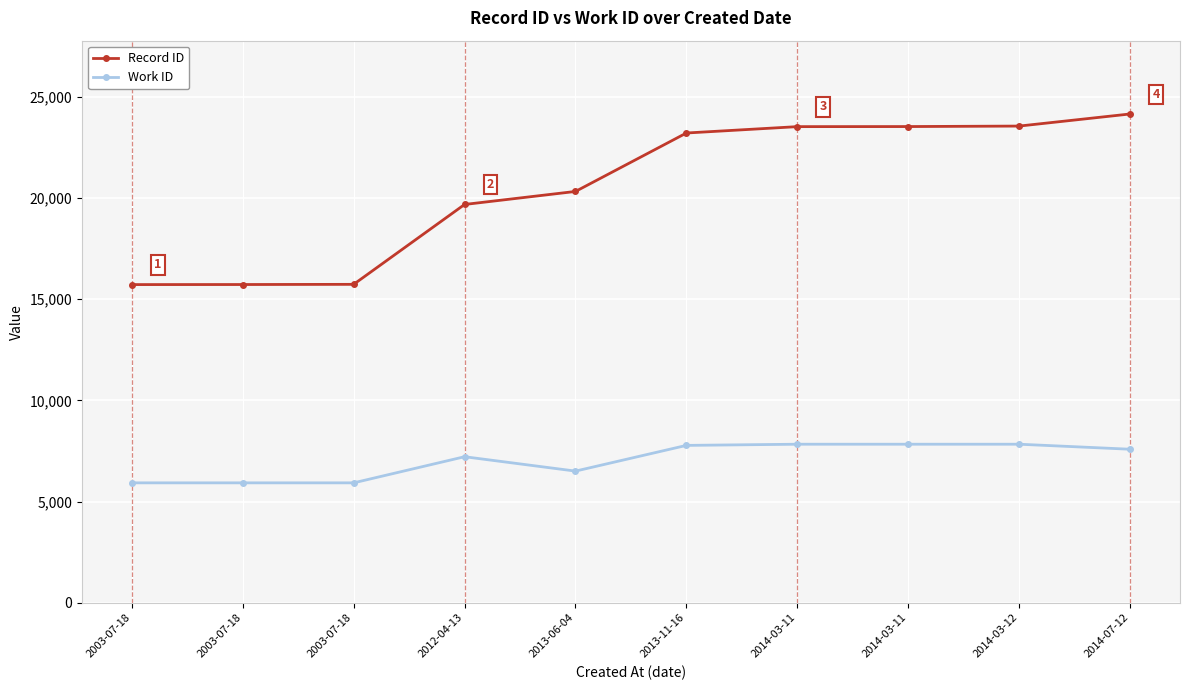

True or false: Work ID has a value of 8362 at 2003-07-18.

False